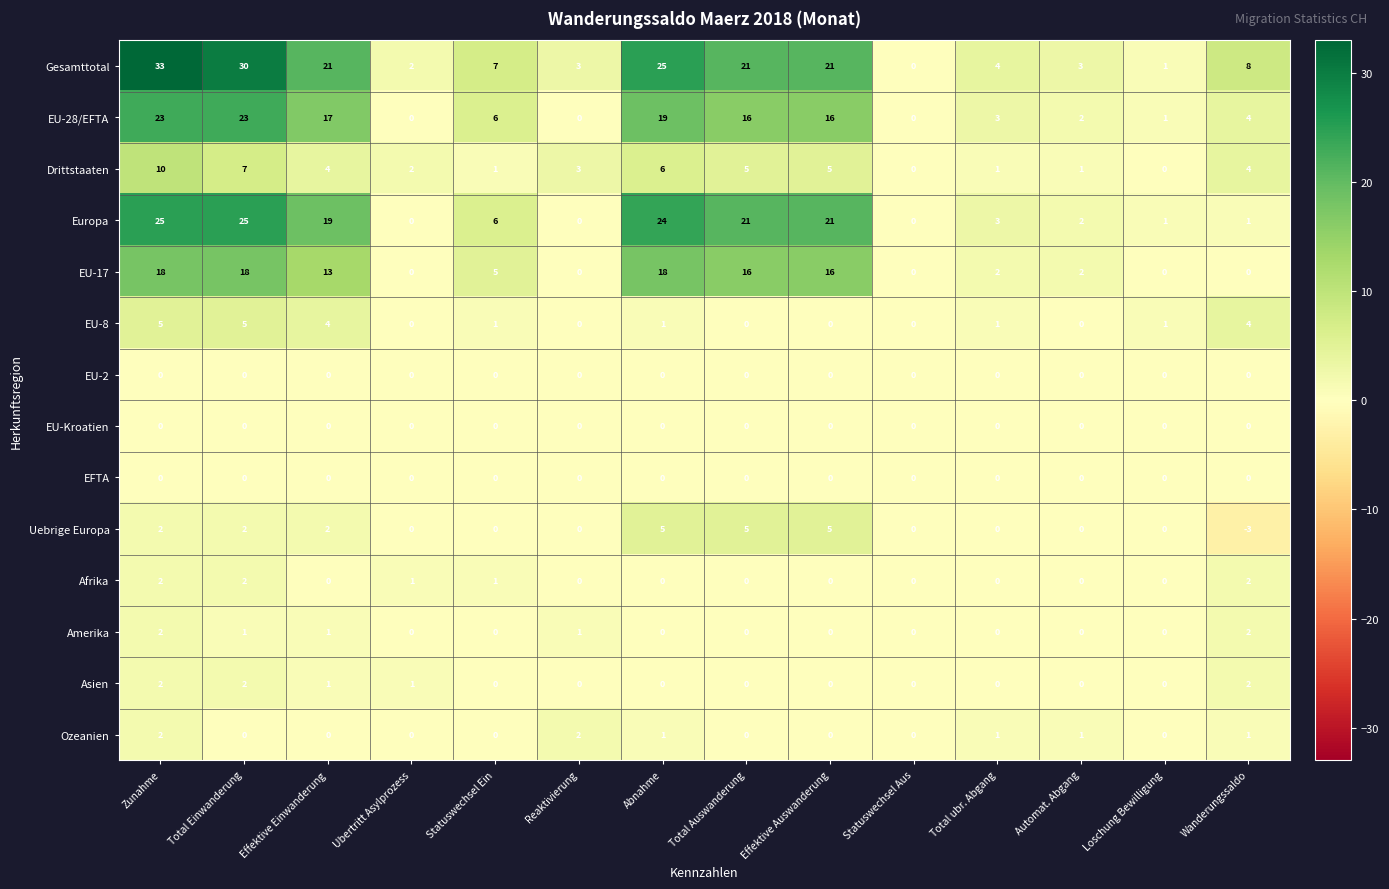

What is the total value across all series at Total ubr. Abgang?

15